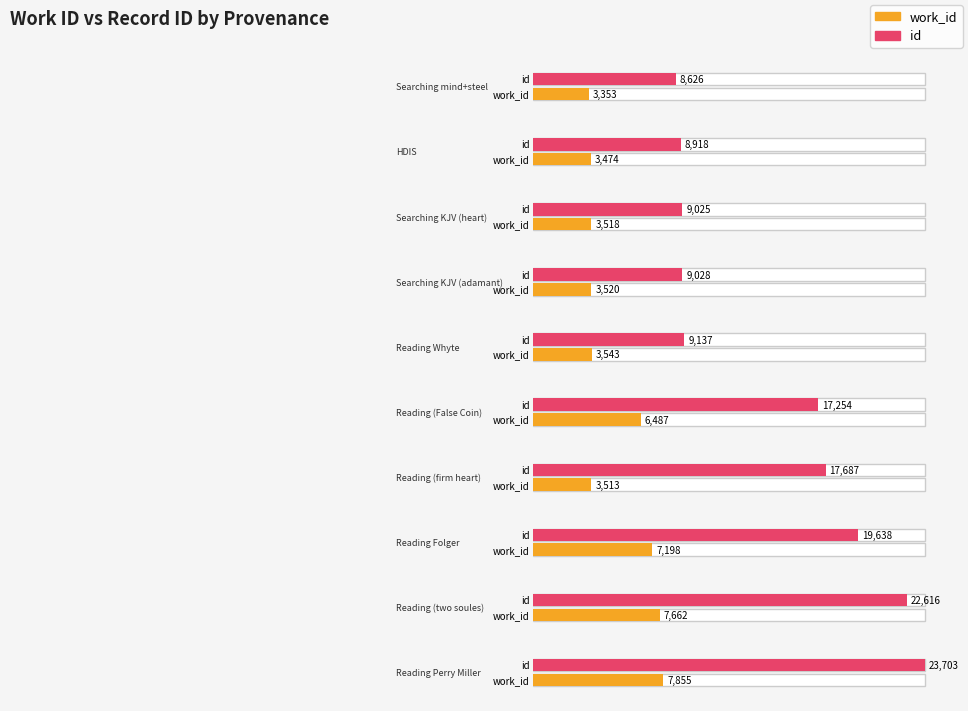

At Reading (False Coin), list the series in order from largest to smallest.

id, work_id